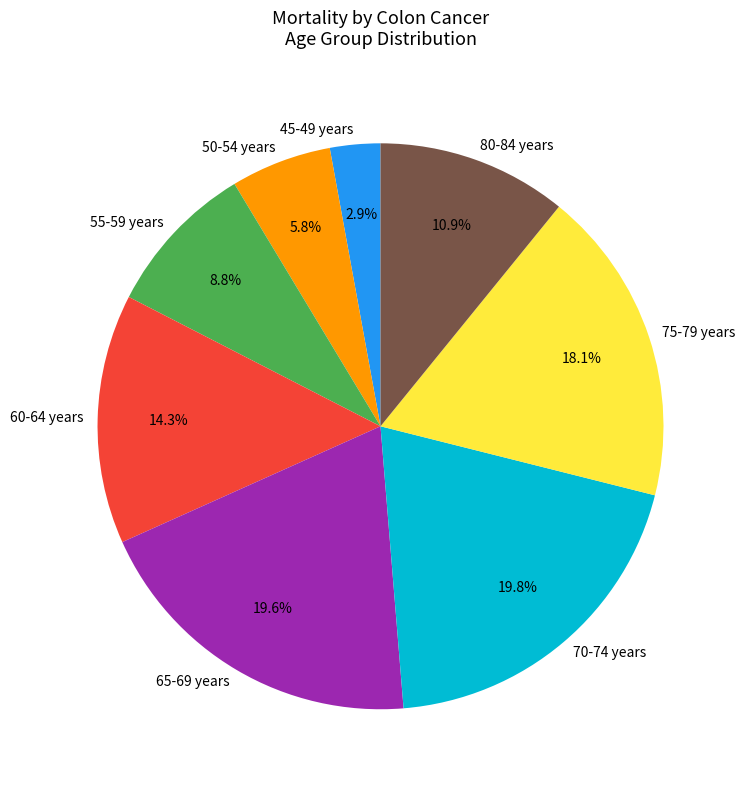

To the nearest percent, what percentage of the pie is 55-59 years?

9%